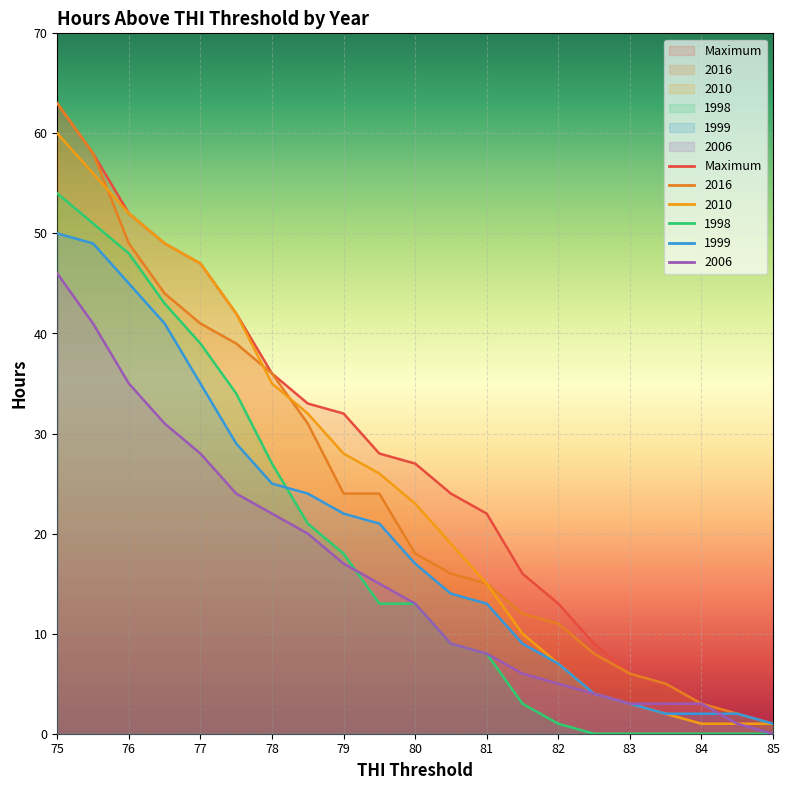

The value of 2006 at 78 is 22. True or false?

True